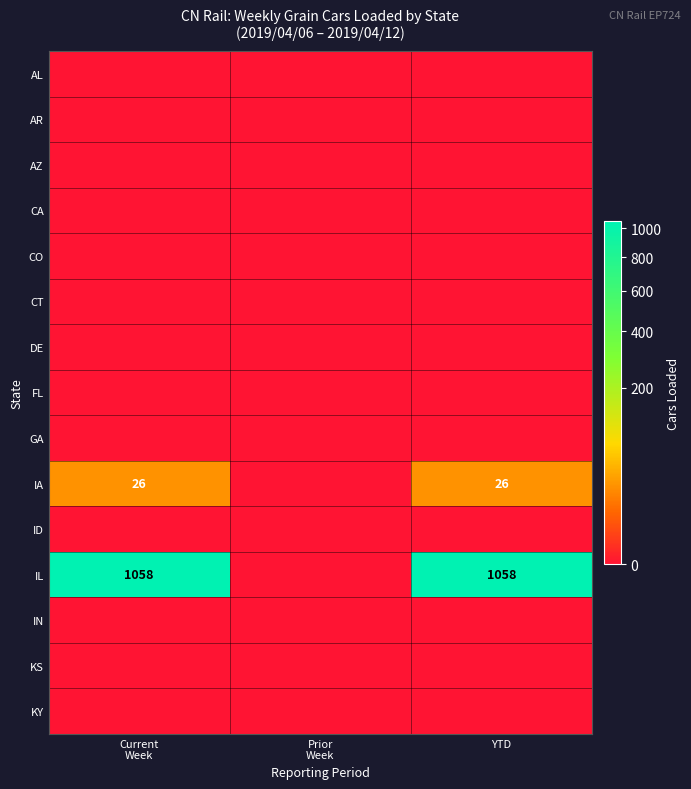

True or false: IA has a value of 44 at YTD.

False